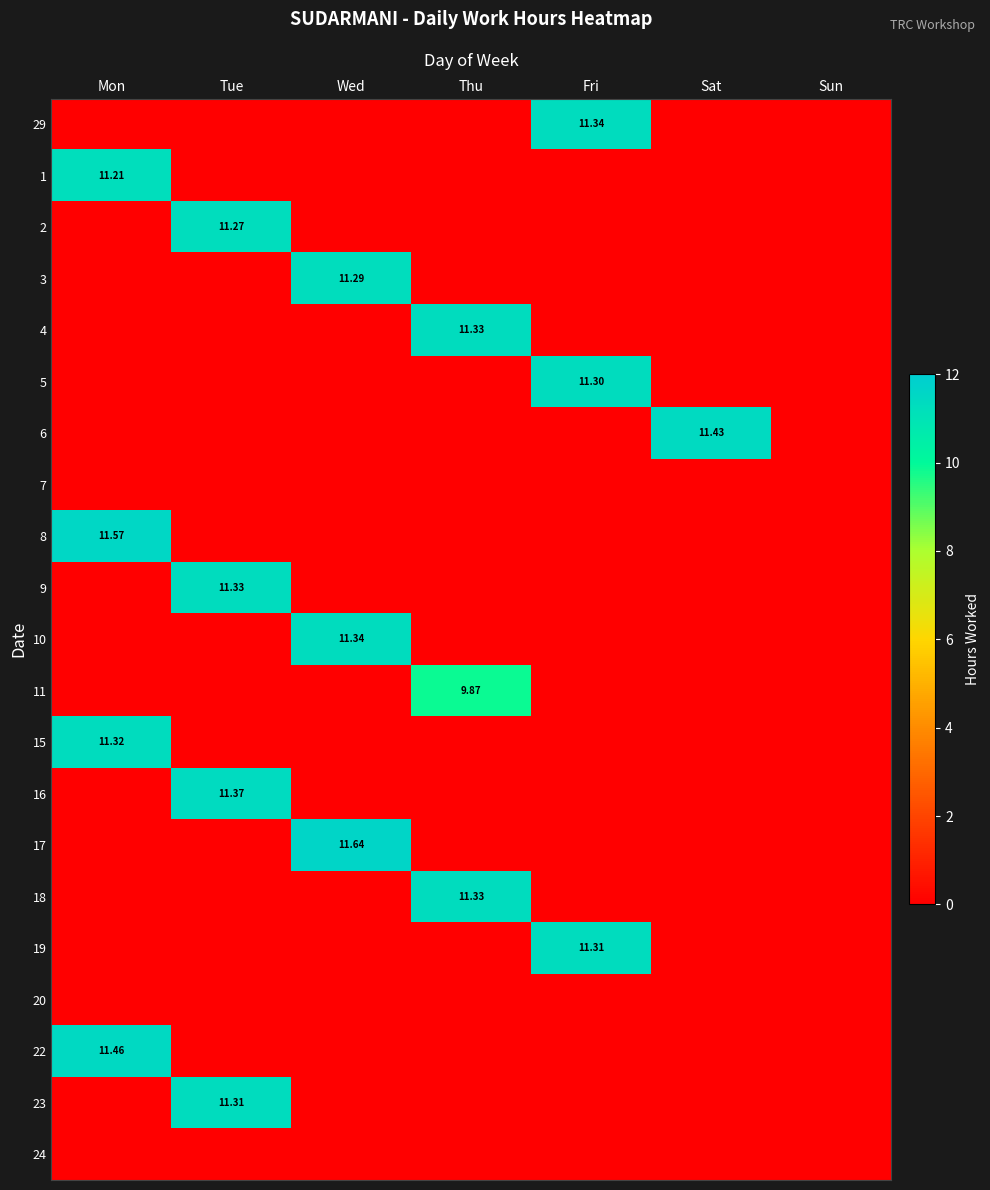

What is the difference between the maximum and minimum values in the 11 series?

9.9